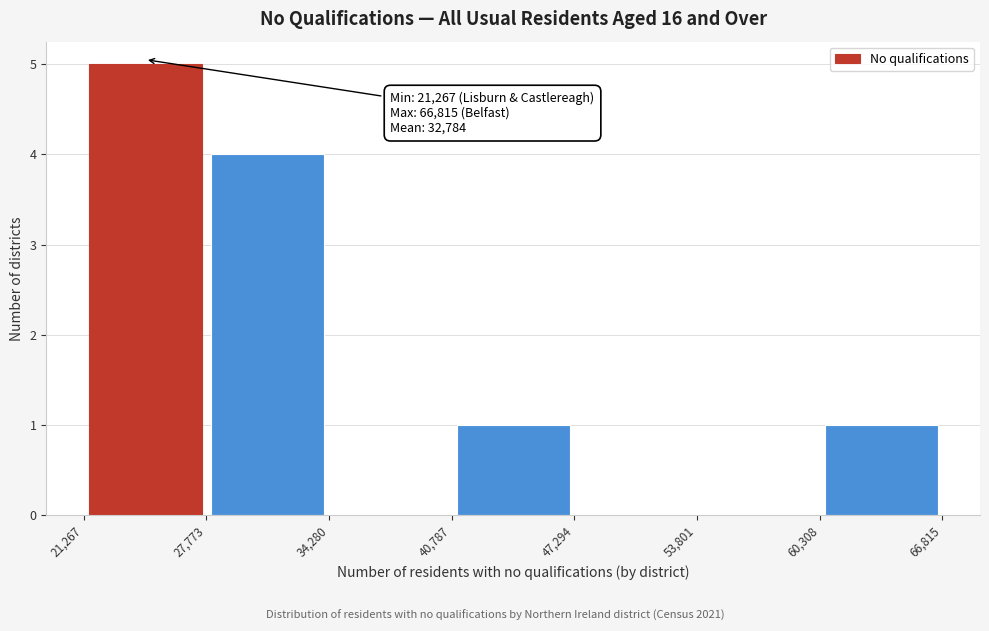

Which range on the x-axis has the tallest bar?

21,267 to 27,773